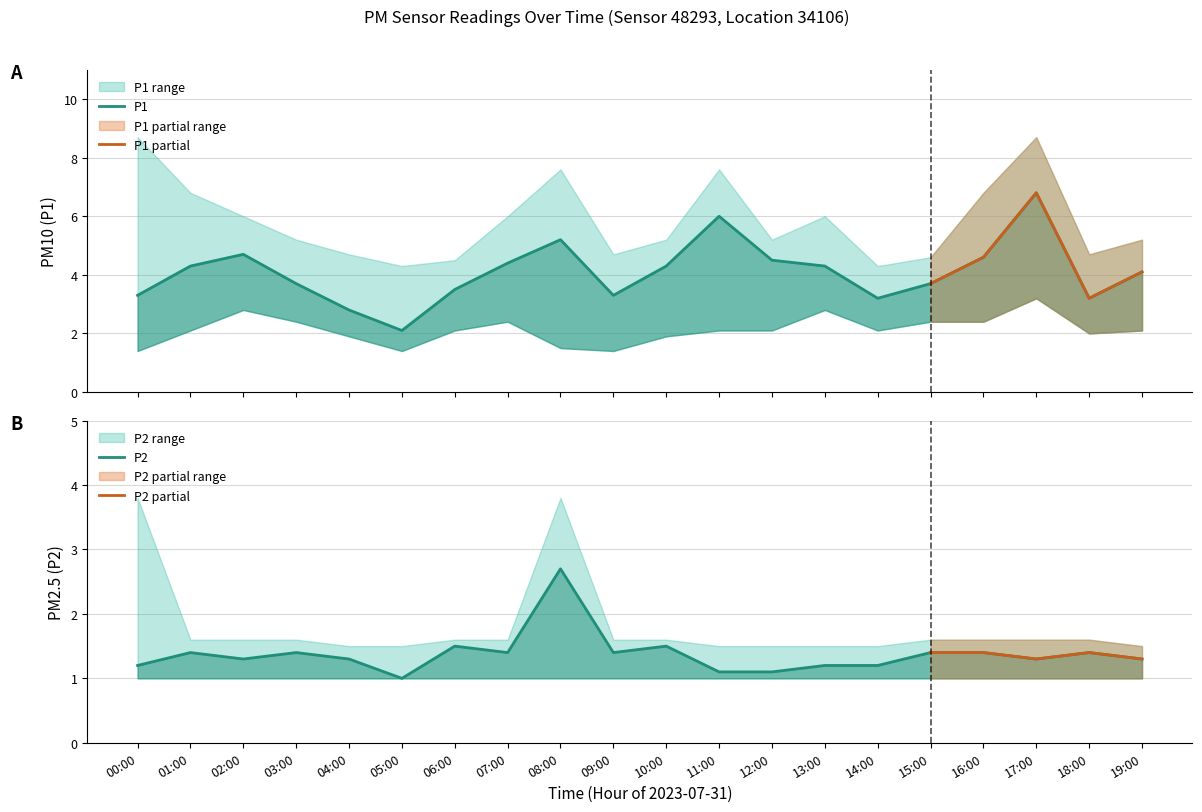

What is the total value across all series at 01:00?

17.2